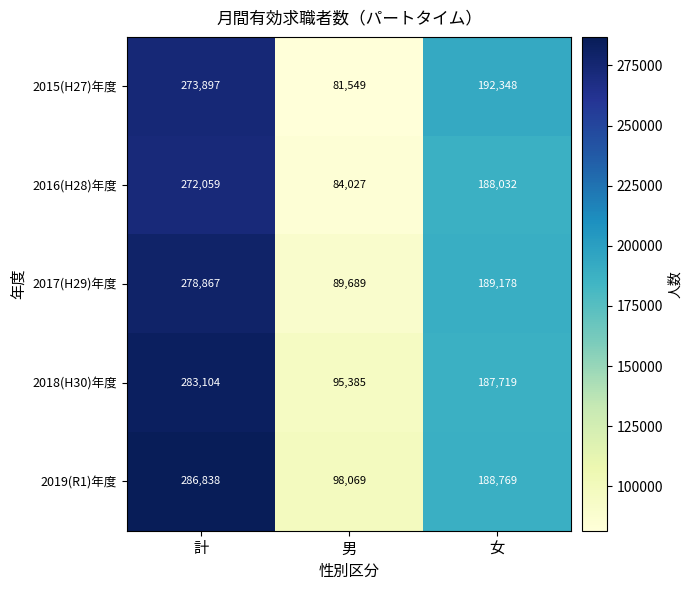

At which label does 2016(H28)年度 reach its minimum?

男